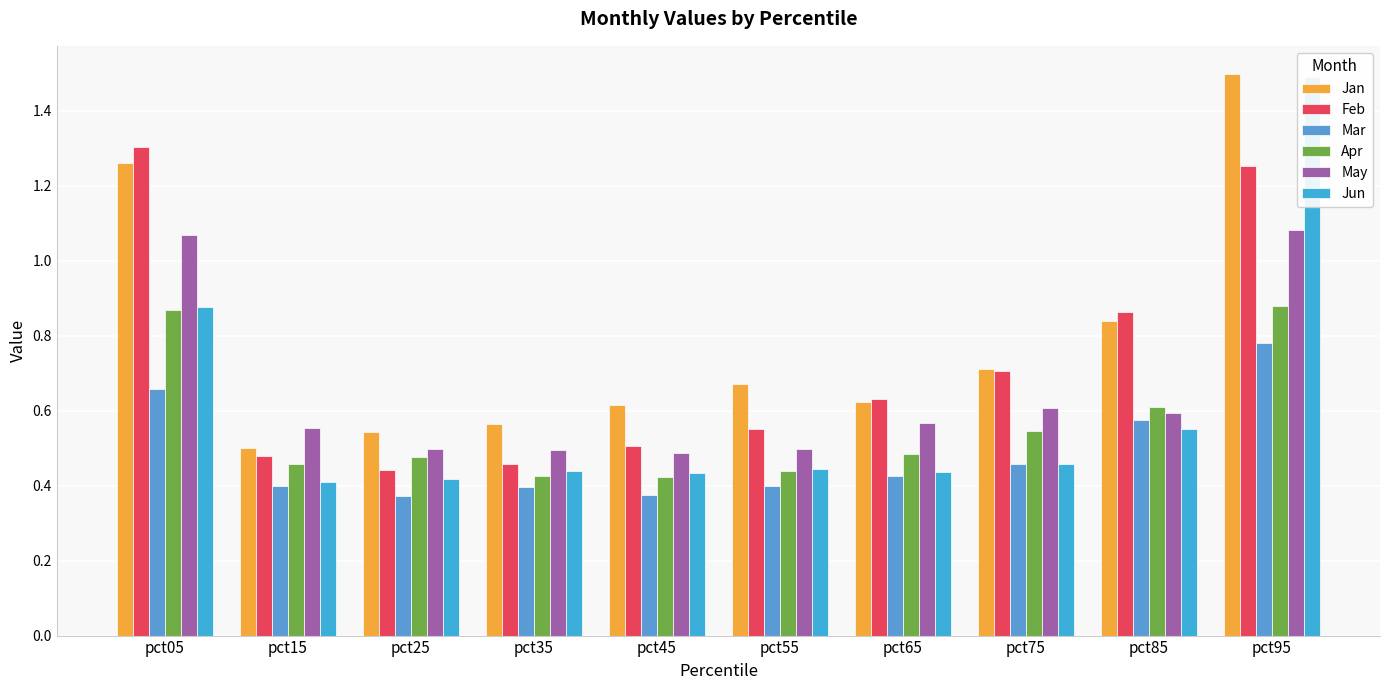

Reading left to right, what are all the values shown in this chart?

Jan: pct05=1.3	pct15=0.5	pct25=0.5	pct35=0.6	pct45=0.6	pct55=0.7	pct65=0.6	pct75=0.7	pct85=0.8	pct95=1.5
Feb: pct05=1.3	pct15=0.5	pct25=0.4	pct35=0.5	pct45=0.5	pct55=0.5	pct65=0.6	pct75=0.7	pct85=0.9	pct95=1.3
Mar: pct05=0.7	pct15=0.4	pct25=0.4	pct35=0.4	pct45=0.4	pct55=0.4	pct65=0.4	pct75=0.5	pct85=0.6	pct95=0.8
Apr: pct05=0.9	pct15=0.5	pct25=0.5	pct35=0.4	pct45=0.4	pct55=0.4	pct65=0.5	pct75=0.5	pct85=0.6	pct95=0.9
May: pct05=1.1	pct15=0.6	pct25=0.5	pct35=0.5	pct45=0.5	pct55=0.5	pct65=0.6	pct75=0.6	pct85=0.6	pct95=1.1
Jun: pct05=0.9	pct15=0.4	pct25=0.4	pct35=0.4	pct45=0.4	pct55=0.4	pct65=0.4	pct75=0.5	pct85=0.6	pct95=1.5